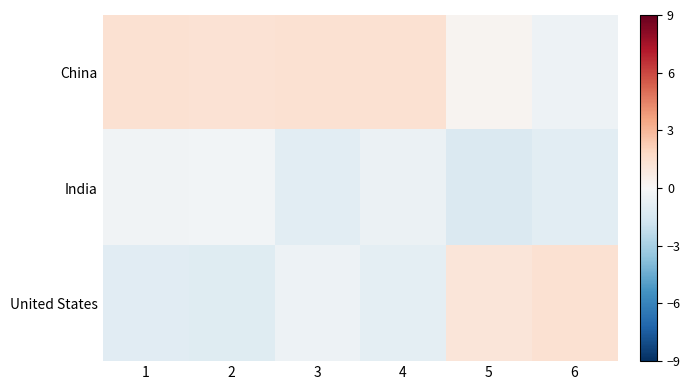

Rank the series at 5 from lowest to highest value.

India, China, United States